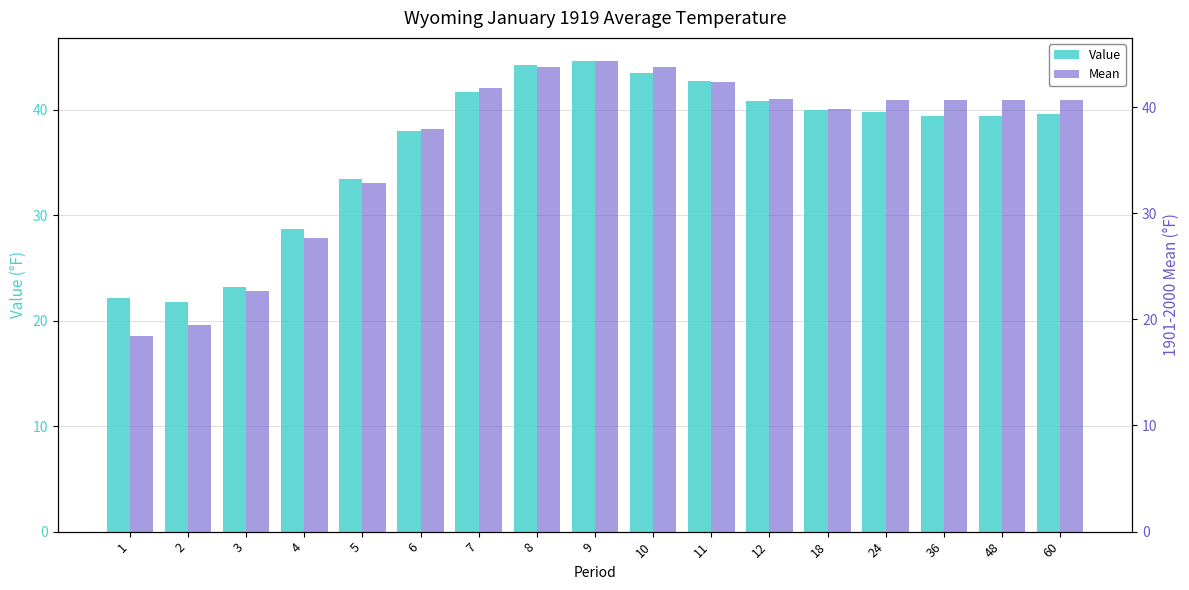

List the series in order of their peak value, highest first.

Value, Mean